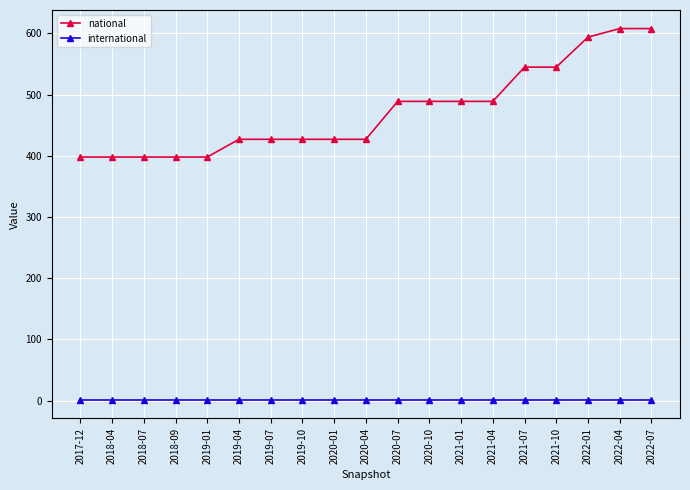

The value of national at 2019-04 is 427. True or false?

True